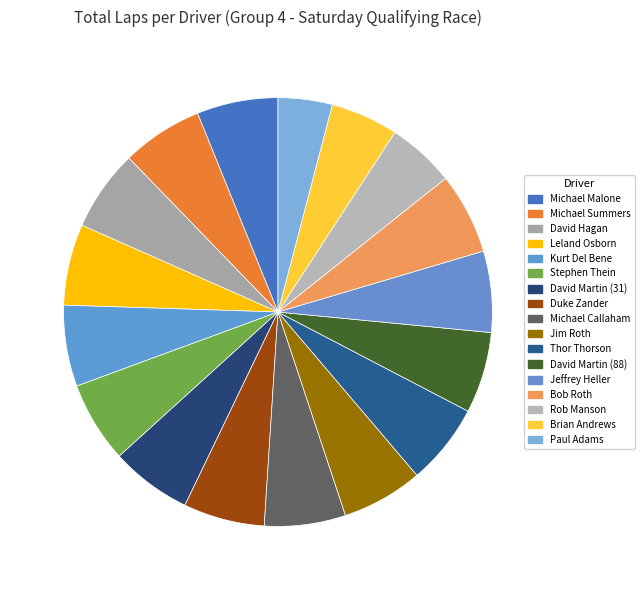

True or false: Leland Osborn accounts for 1% of the total.

False